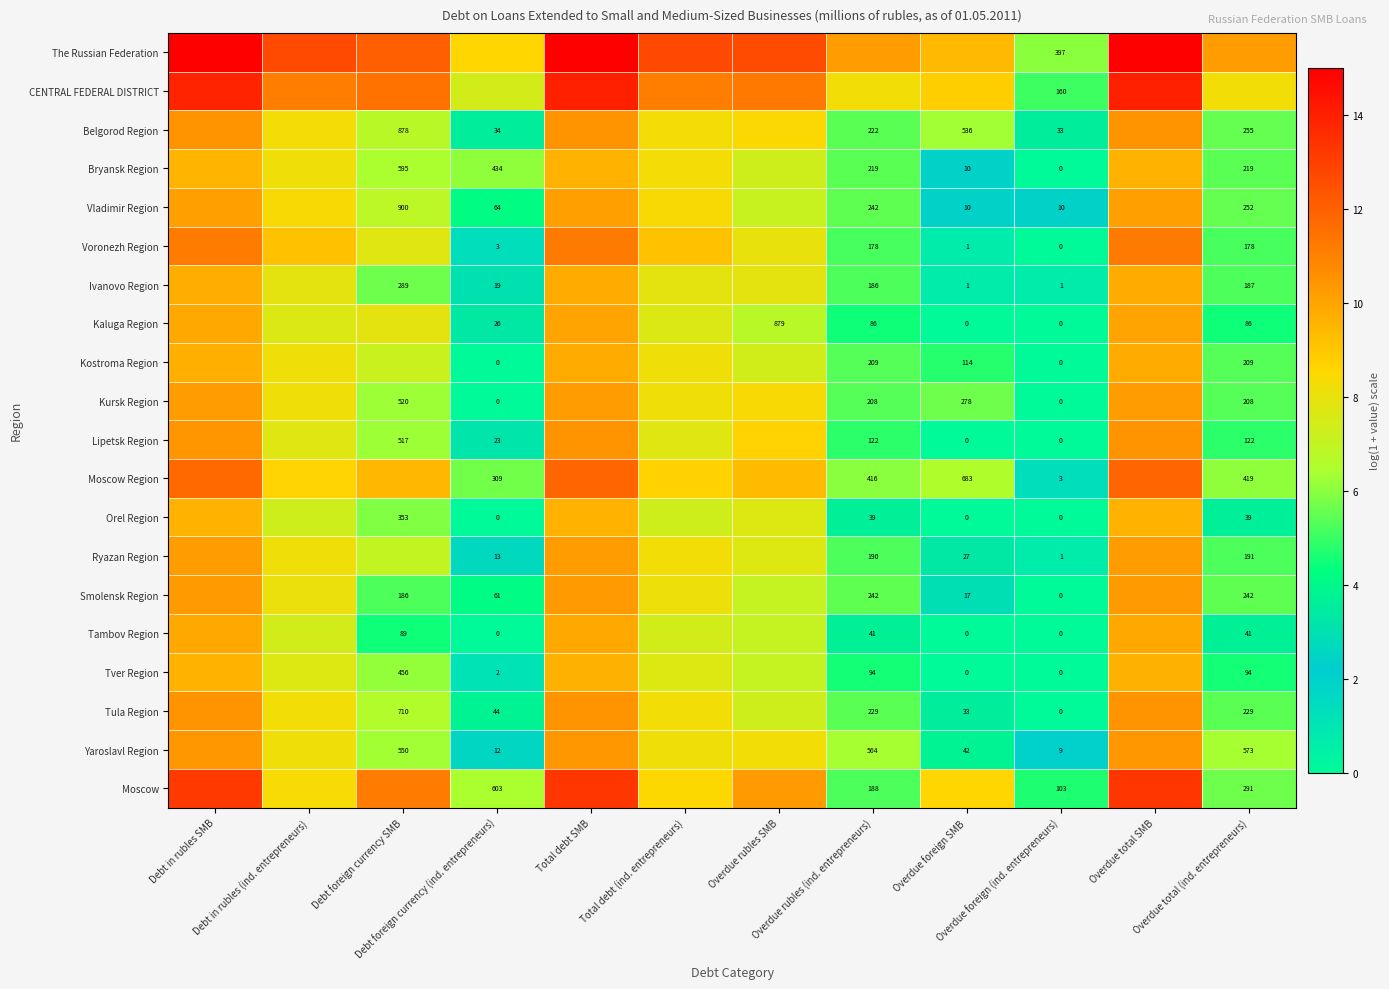

The Tula Region series shows 9.6 at Overdue rubles (ind. entrepreneurs). True or false?

False